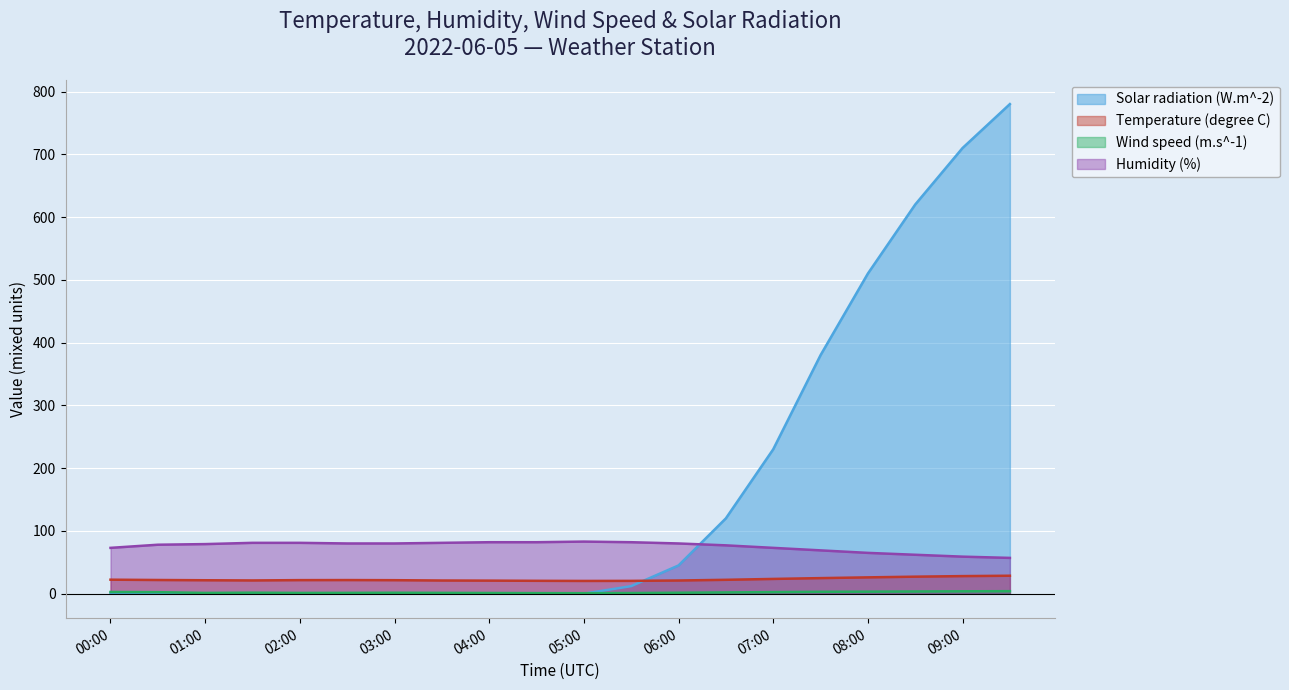

Reading left to right, list all the values displayed in this chart.

Solar radiation (W.m^-2): 0.0	0.0	0.0	0.0	0.0	0.0	0.0	0.0	0.0	0.0	0.0	12.0	45.0	120.0	230.0	380.0	510.0	620.0	710.0	780.0
Temperature (degree C): 22.3	21.8	21.4	21.1	21.6	21.7	21.5	21.0	20.8	20.5	20.3	20.4	21.0	22.1	23.5	24.8	26.0	27.1	28.0	28.6
Wind speed (m.s^-1): 2.7	2.4	1.2	1.6	1.2	1.3	1.5	1.3	1.1	0.9	0.8	1.0	1.5	2.0	2.5	3.0	3.2	3.5	3.8	4.0
Humidity (%): 73.0	78.0	79.0	81.0	81.0	80.0	80.0	81.0	82.0	82.0	83.0	82.0	80.0	77.0	73.0	69.0	65.0	62.0	59.0	57.0